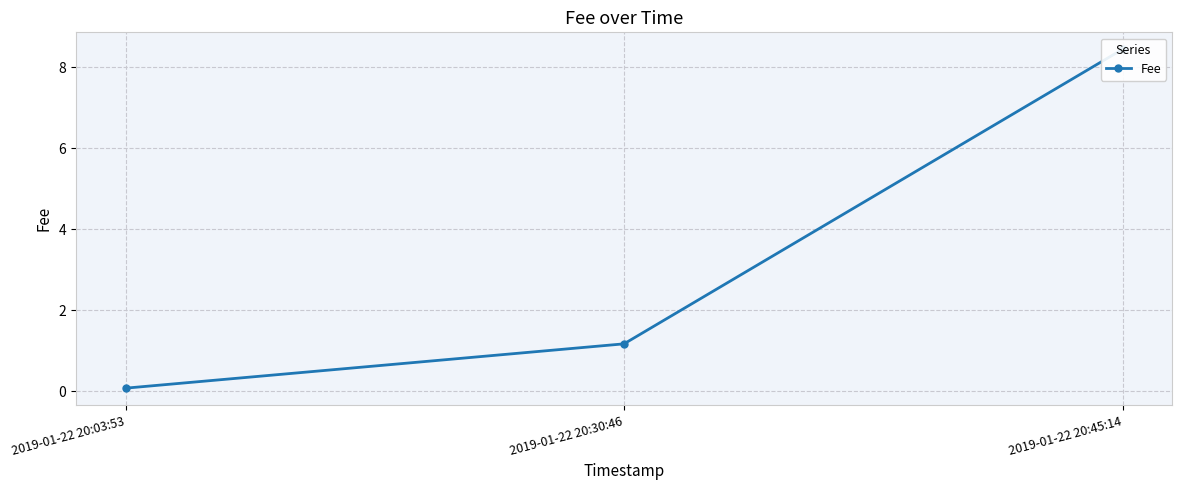

Between 2019-01-22 20:45:14 and 2019-01-22 20:30:46, which is larger?

2019-01-22 20:45:14